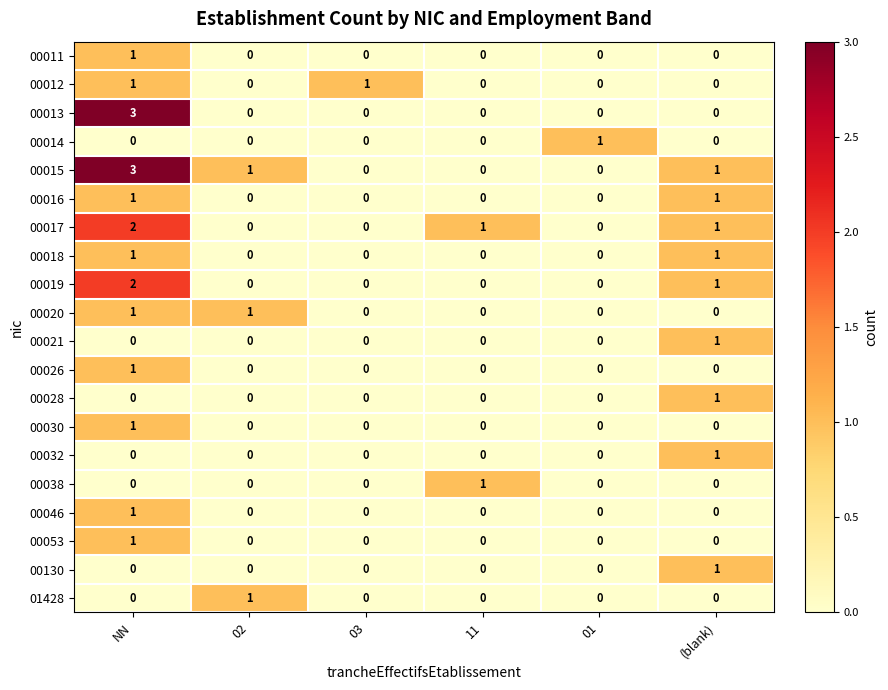

The 00013 series shows -1 at 11. True or false?

False